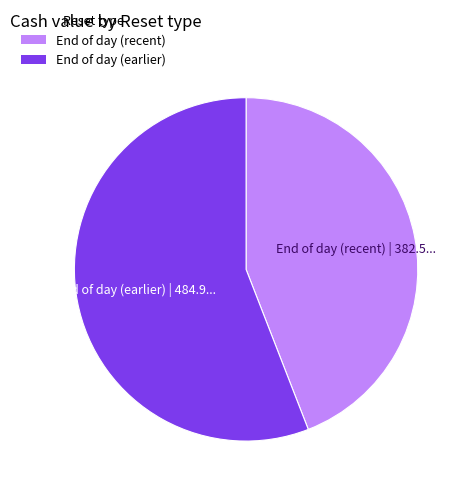

Does any single category account for the majority?

Yes